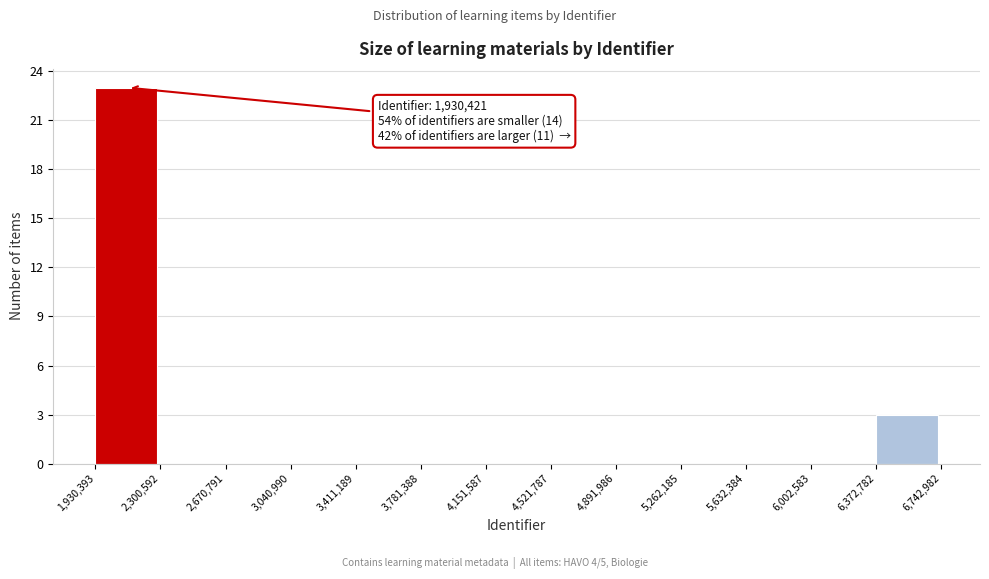

Over which range of the x-axis is the bar tallest?

1,930,393 to 2,300,592